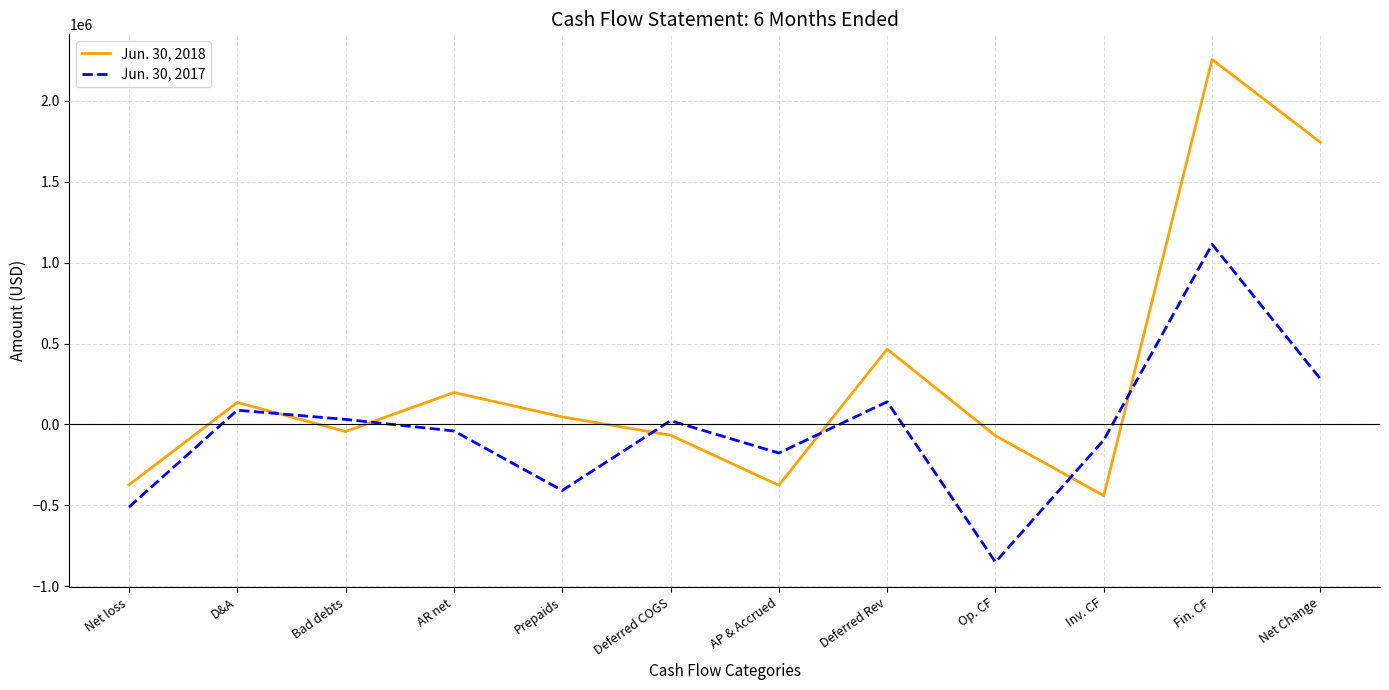

List the series in order of their overall mean, lowest first.

Jun. 30, 2017, Jun. 30, 2018